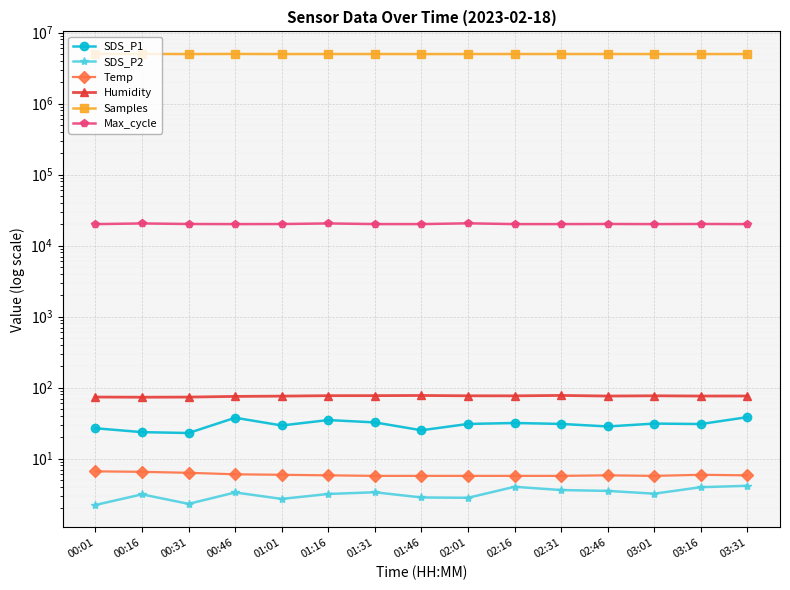

Is this an area chart (filled region under the line)?

No